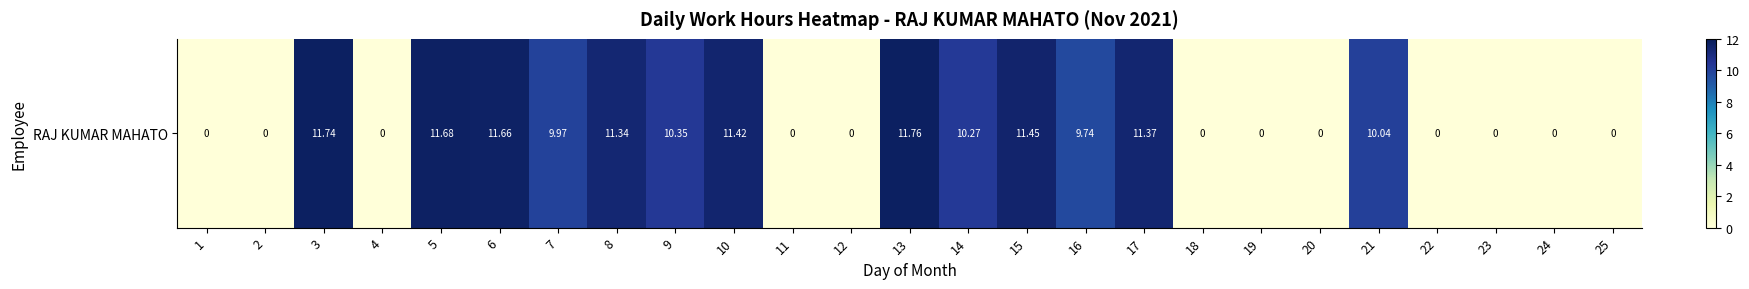

What is the difference between the maximum and second lowest values?

11.8